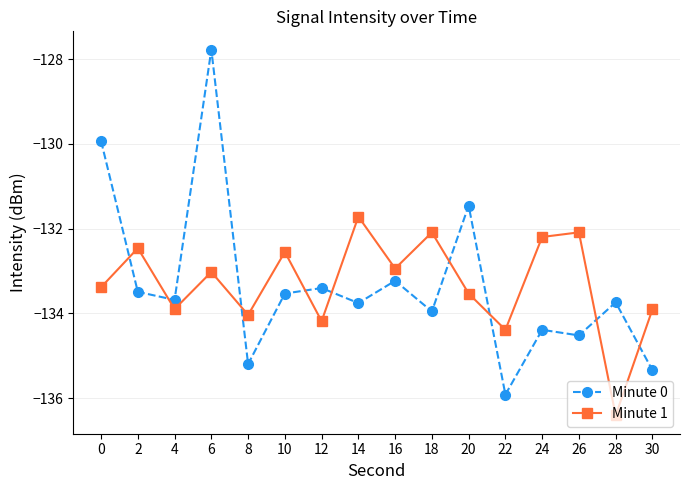

What is the difference between the highest and lowest values at 6?

5.2